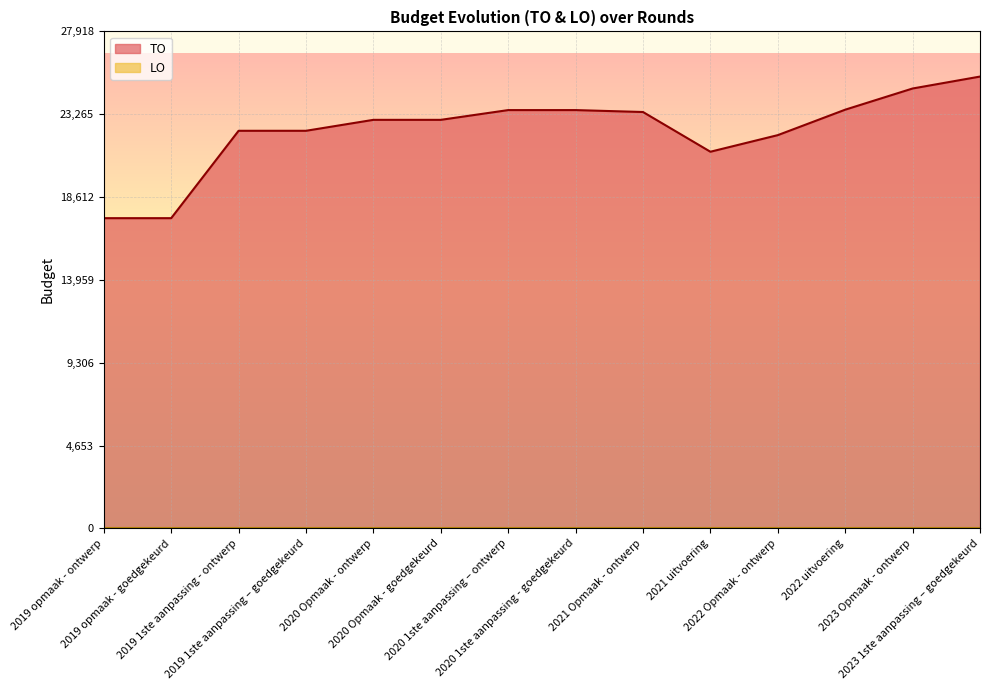

Rank the categories by value from lowest to highest.

2019 opmaak - ontwerp, 2019 opmaak - goedgekeurd, 2021 uitvoering, 2022 Opmaak - ontwerp, 2019 1ste aanpassing - ontwerp, 2019 1ste aanpassing – goedgekeurd, 2020 Opmaak - ontwerp, 2020 Opmaak - goedgekeurd, 2021 Opmaak - ontwerp, 2020 1ste aanpassing – ontwerp, 2020 1ste aanpassing - goedgekeurd, 2022 uitvoering, 2023 Opmaak - ontwerp, 2023 1ste aanpassing – goedgekeurd